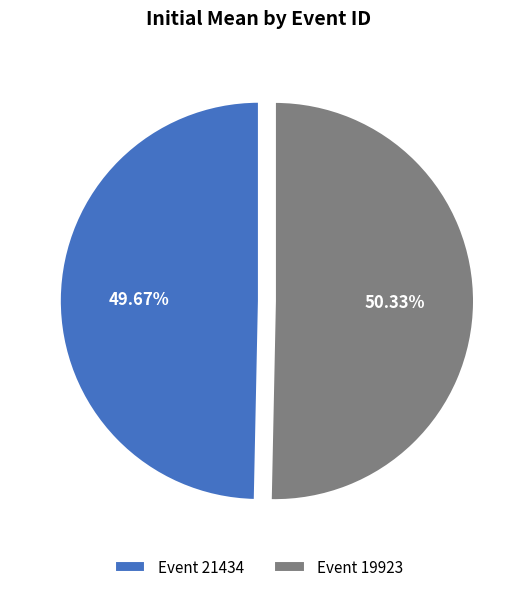

Rank the categories by value from highest to lowest.

Event 19923, Event 21434